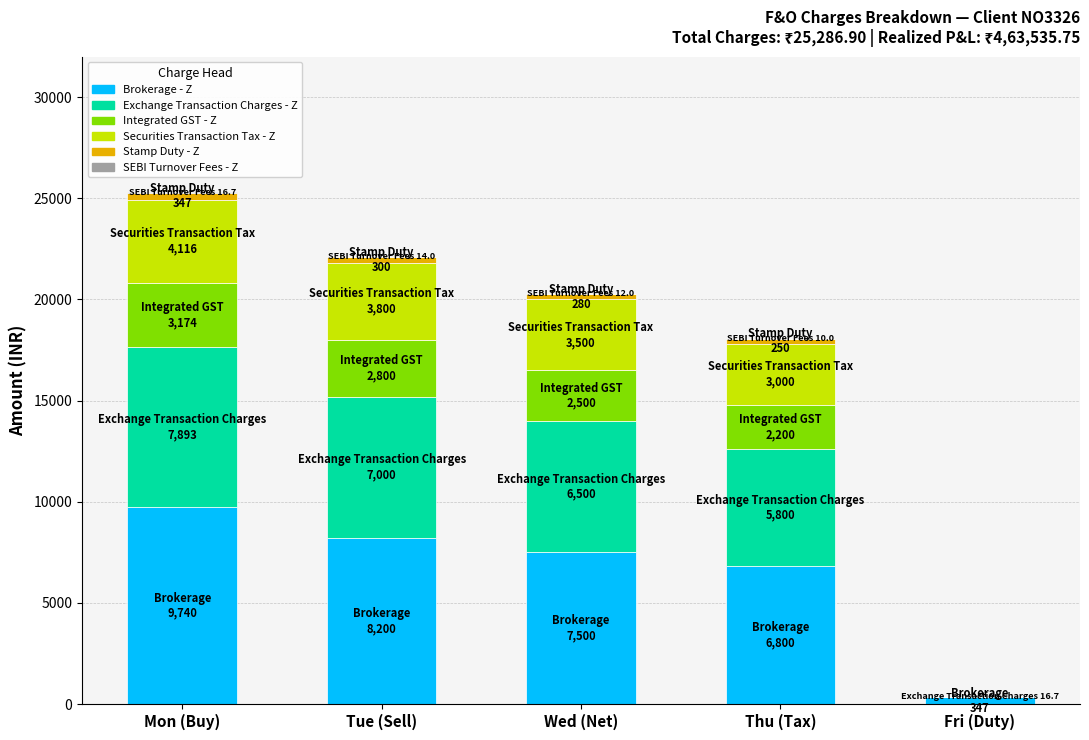

Which category has the highest value in the Brokerage - Z series?

Mon (Buy)